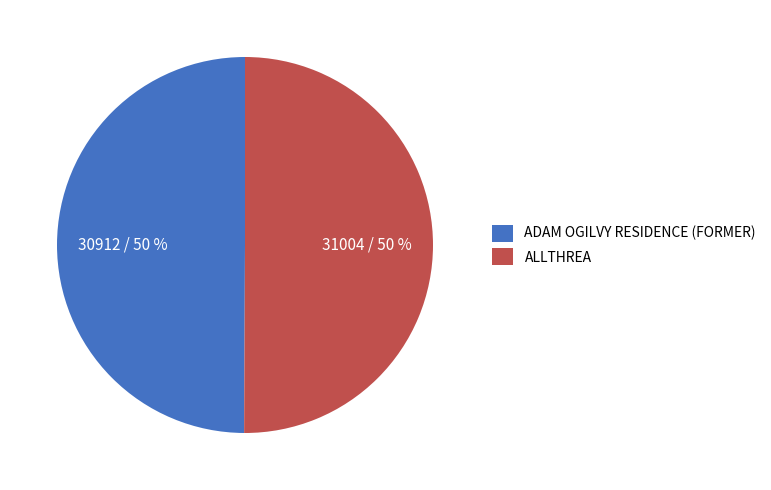

Is it true that ALLTHREA is 43% of the pie?

False